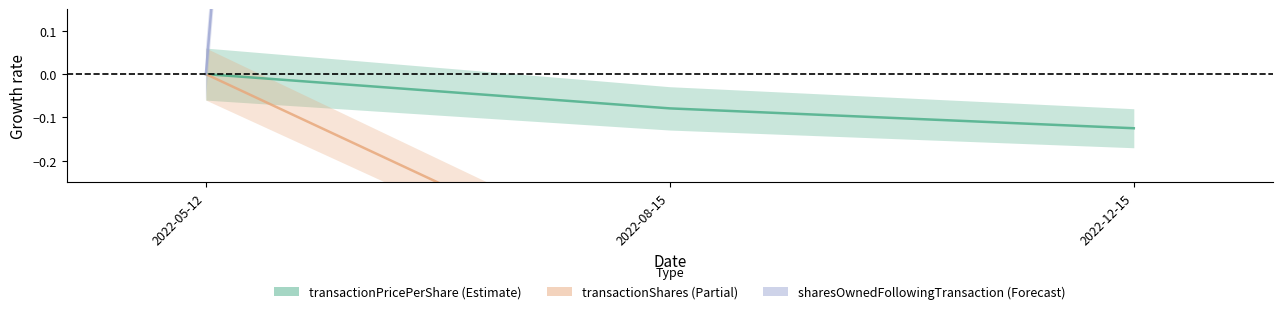

Which category has the highest value across all series?

2022-12-15